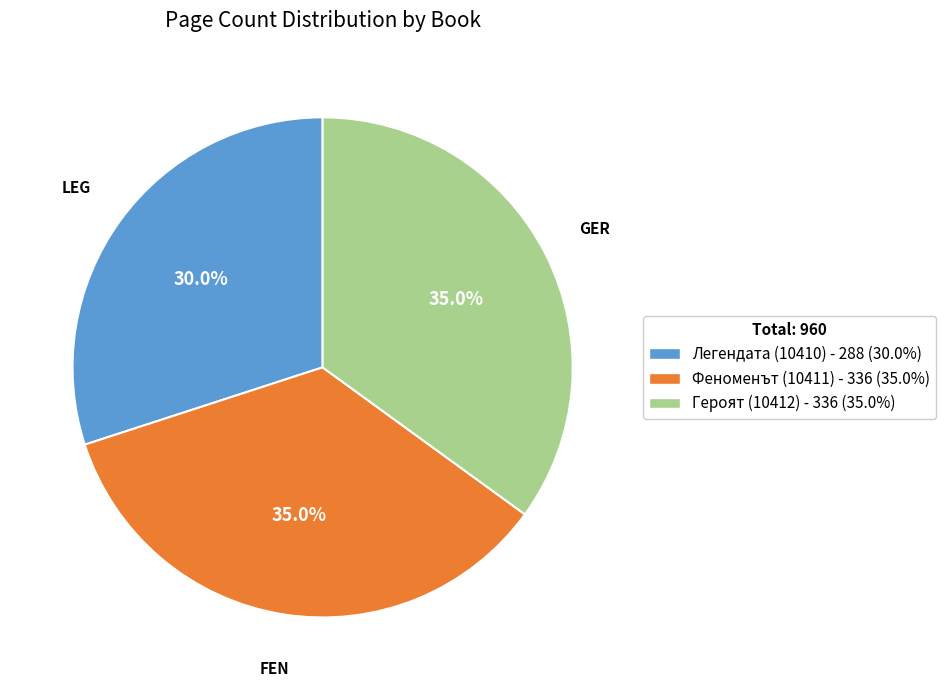

To the nearest percent, what percentage of the pie is Героят (10412)?

35%